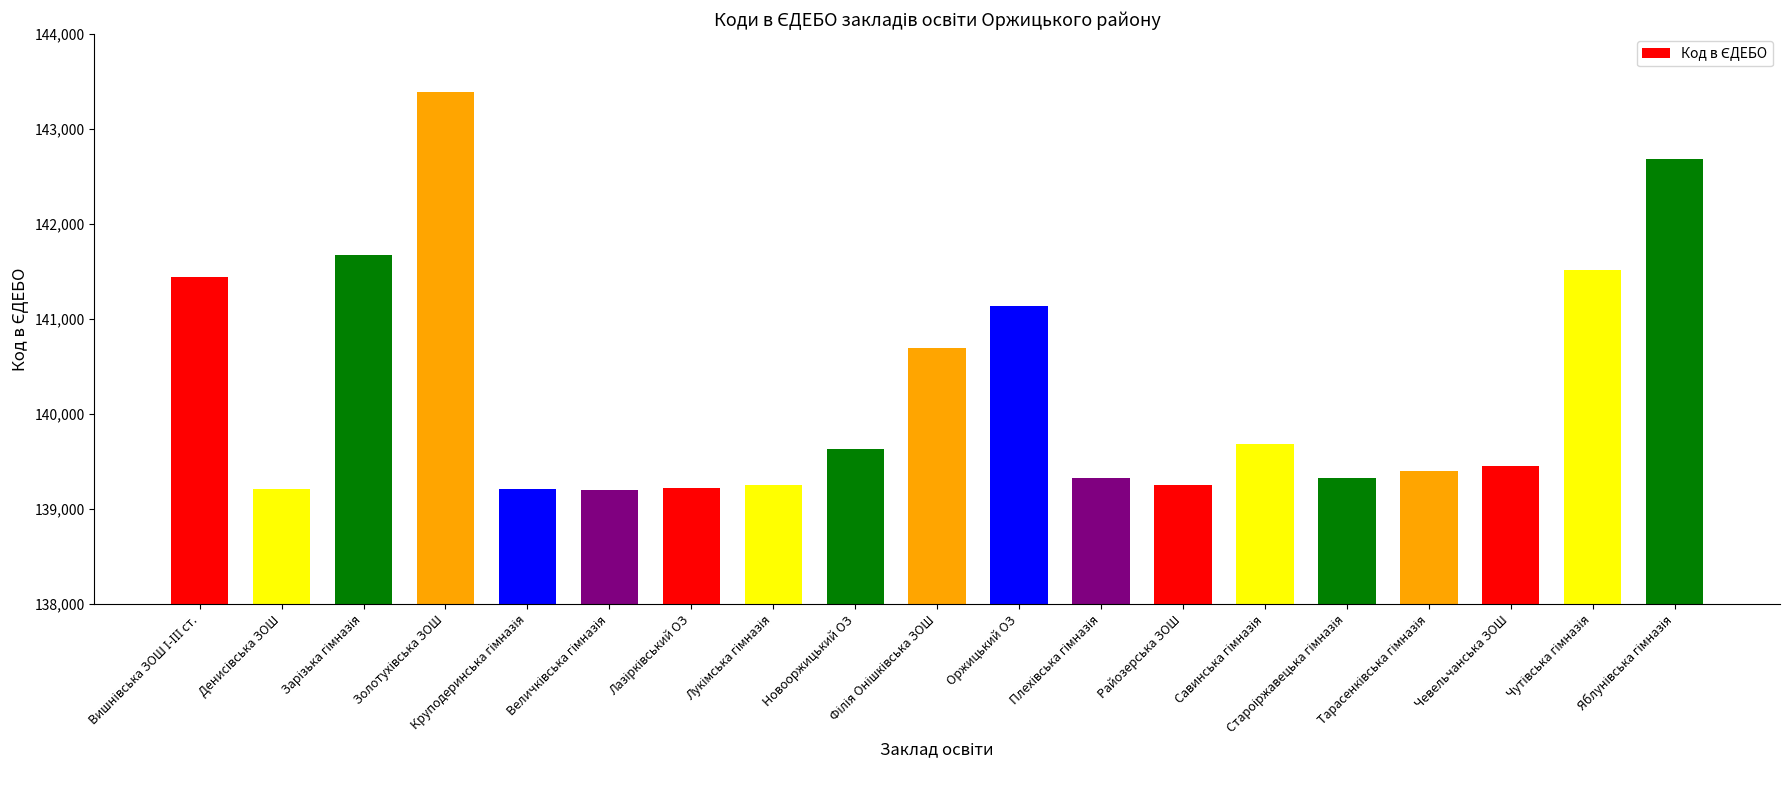

What is the difference between the maximum and minimum values?

4191